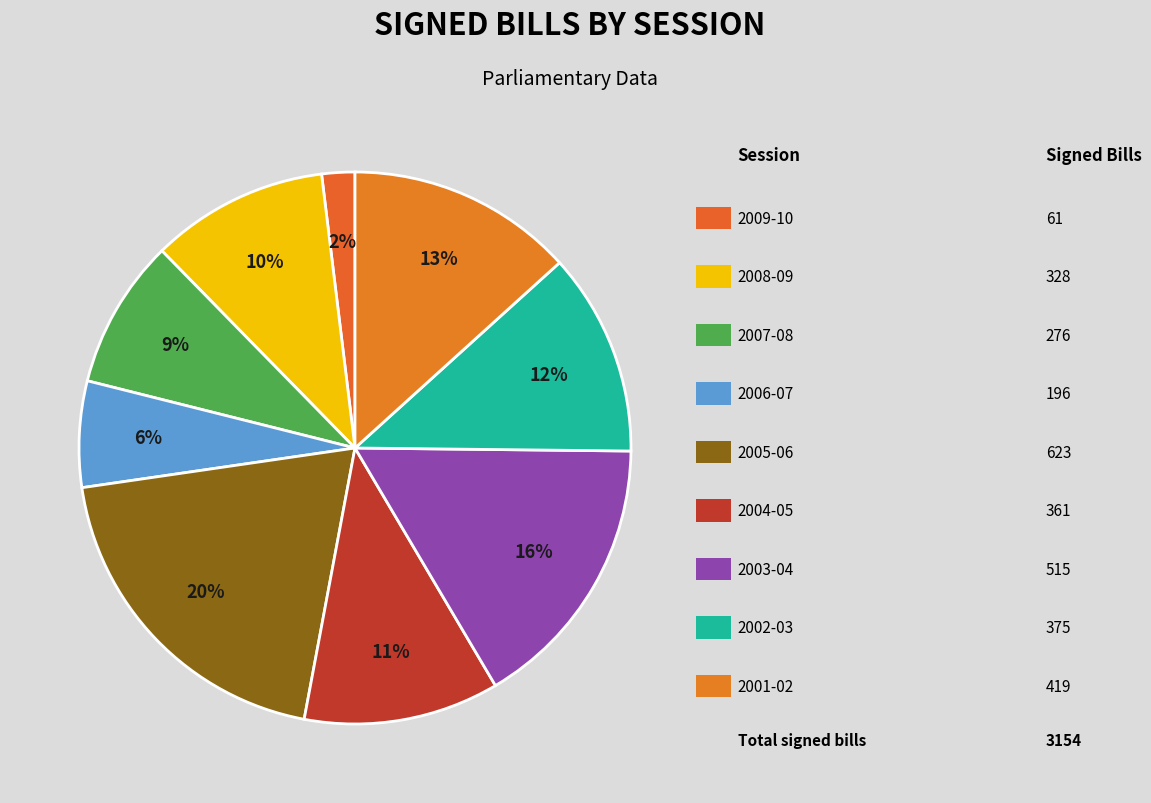

Rank the categories by value from lowest to highest.

2009-10, 2006-07, 2007-08, 2008-09, 2004-05, 2002-03, 2001-02, 2003-04, 2005-06